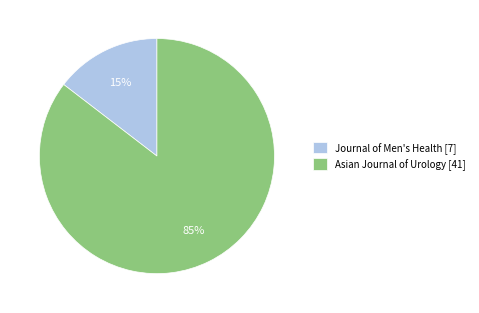

Which slice is the smallest?

Journal of Men's Health [7]